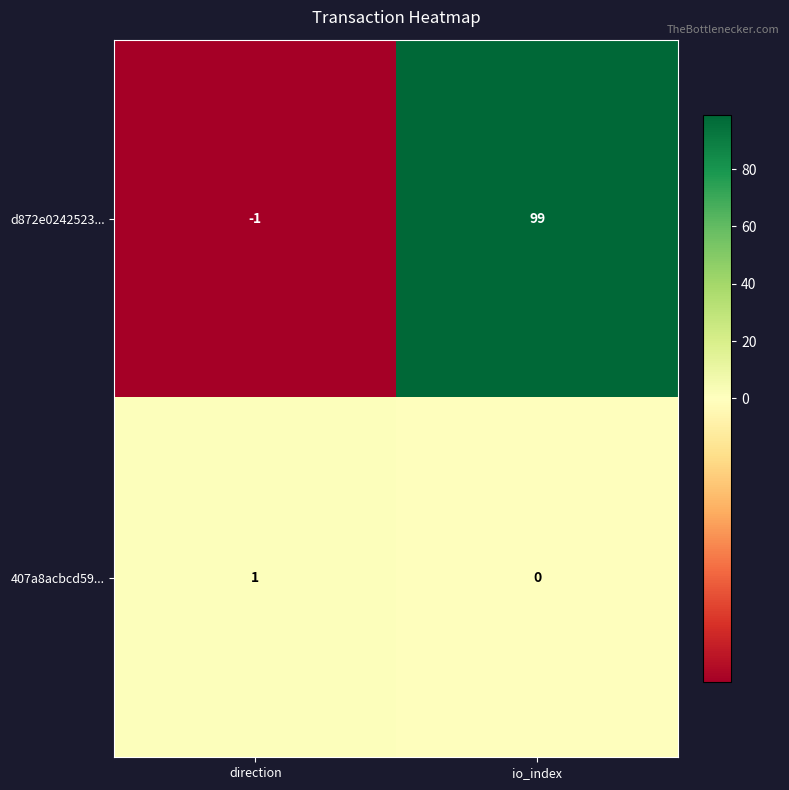

Which series has the largest total across all categories?

d872e0242523...